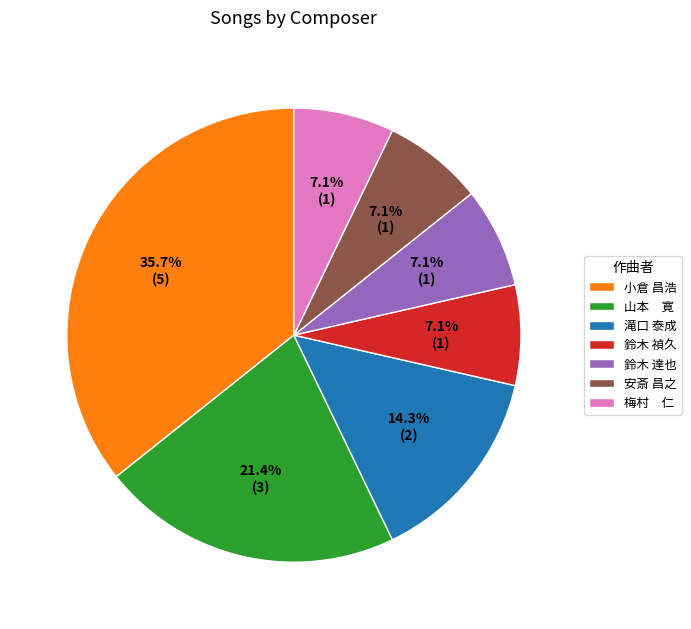

True or false: 鈴木 禎久 accounts for 7% of the total.

True